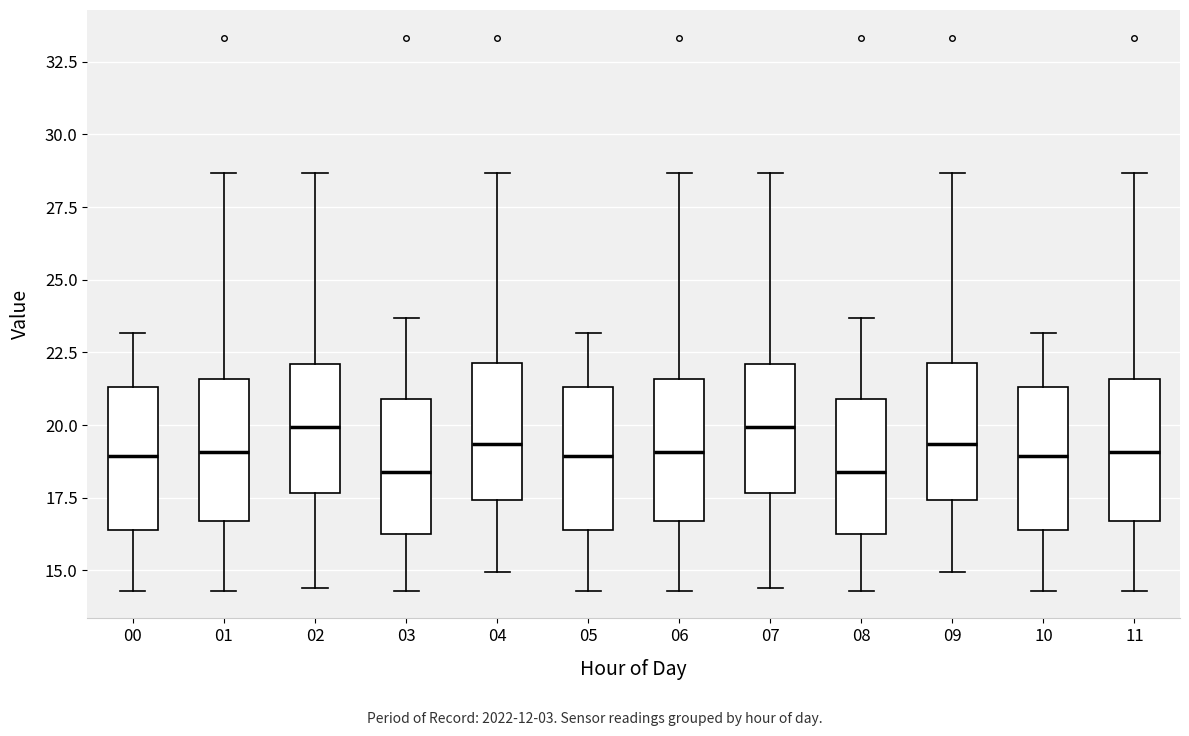

Reading left to right, read every box against the y-axis: the position of its median line, the range the box covers, and the ends of its whiskers. The values are not printed on the chart, so give them approximately, as read against the axis.

00: median 19.0, box 16.5 to 21.5, whiskers 14.5 to 23.0
01: median 19.0, box 16.5 to 21.5, whiskers 14.5 to 28.5
02: median 20.0, box 17.5 to 22.0, whiskers 14.5 to 28.5
03: median 18.5, box 16.0 to 21.0, whiskers 14.5 to 23.5
04: median 19.5, box 17.5 to 22.0, whiskers 15.0 to 28.5
05: median 19.0, box 16.5 to 21.5, whiskers 14.5 to 23.0
06: median 19.0, box 16.5 to 21.5, whiskers 14.5 to 28.5
07: median 20.0, box 17.5 to 22.0, whiskers 14.5 to 28.5
08: median 18.5, box 16.0 to 21.0, whiskers 14.5 to 23.5
09: median 19.5, box 17.5 to 22.0, whiskers 15.0 to 28.5
10: median 19.0, box 16.5 to 21.5, whiskers 14.5 to 23.0
11: median 19.0, box 16.5 to 21.5, whiskers 14.5 to 28.5